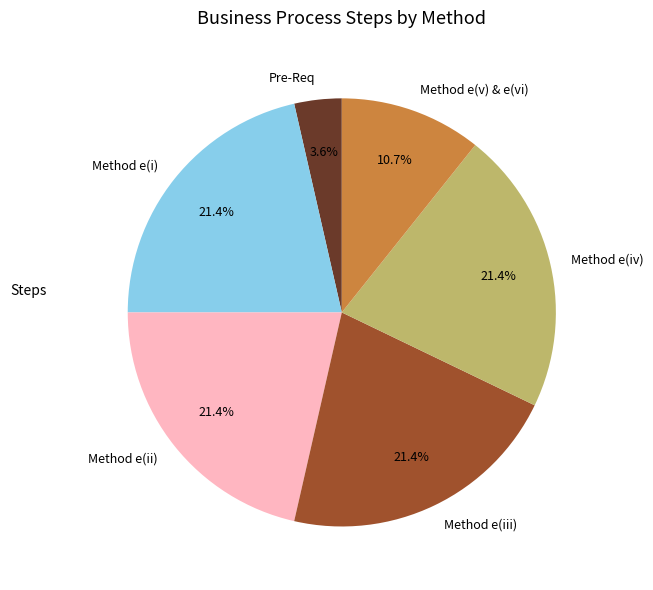

What percentage is the Method e(v) & e(vi) slice, to the nearest percent?

11%